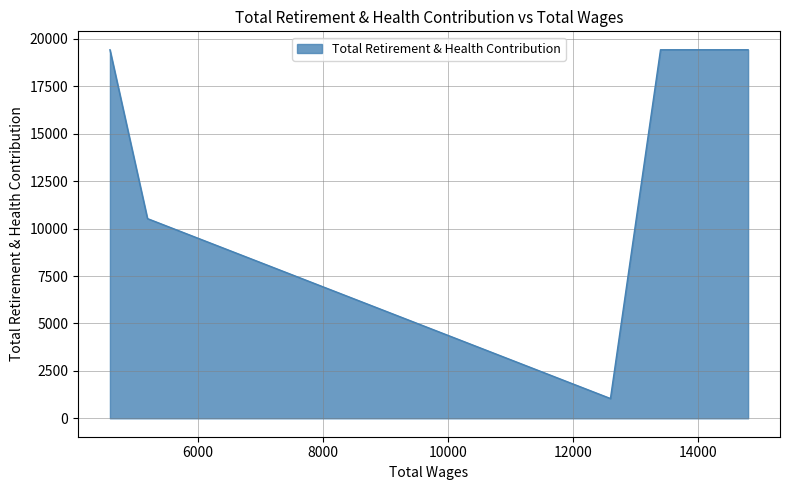

Read the value at 4600, to the nearest 10.

19430